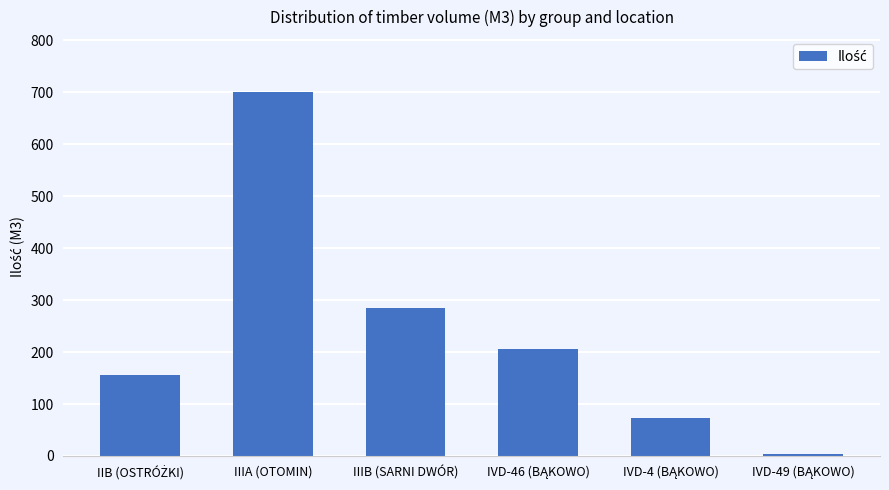

The chart shows a value of 82 at IIIB (SARNI DWÓR). True or false?

False